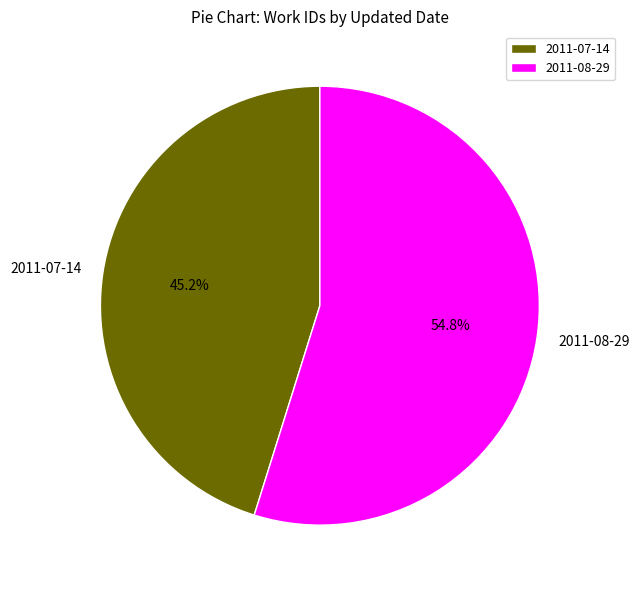

Rank the categories by value from highest to lowest.

2011-08-29, 2011-07-14